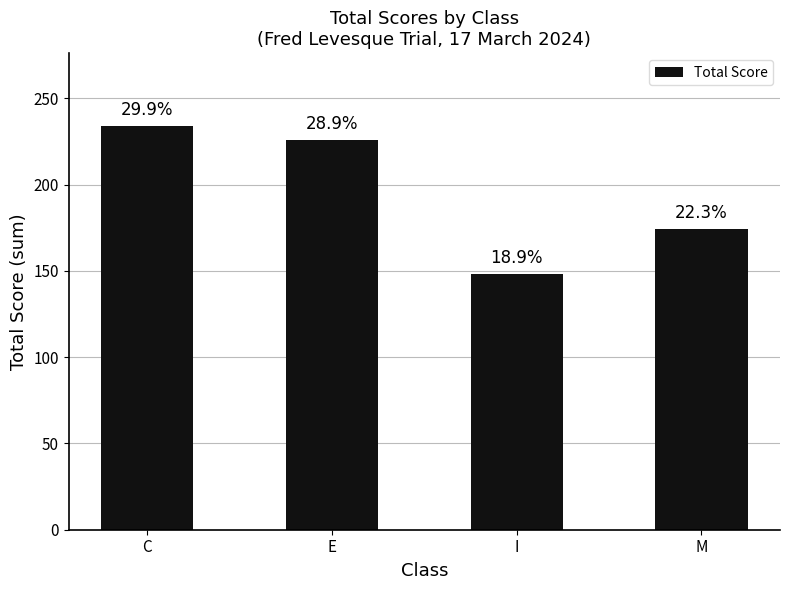

Is it true that the value at C is 234?

True